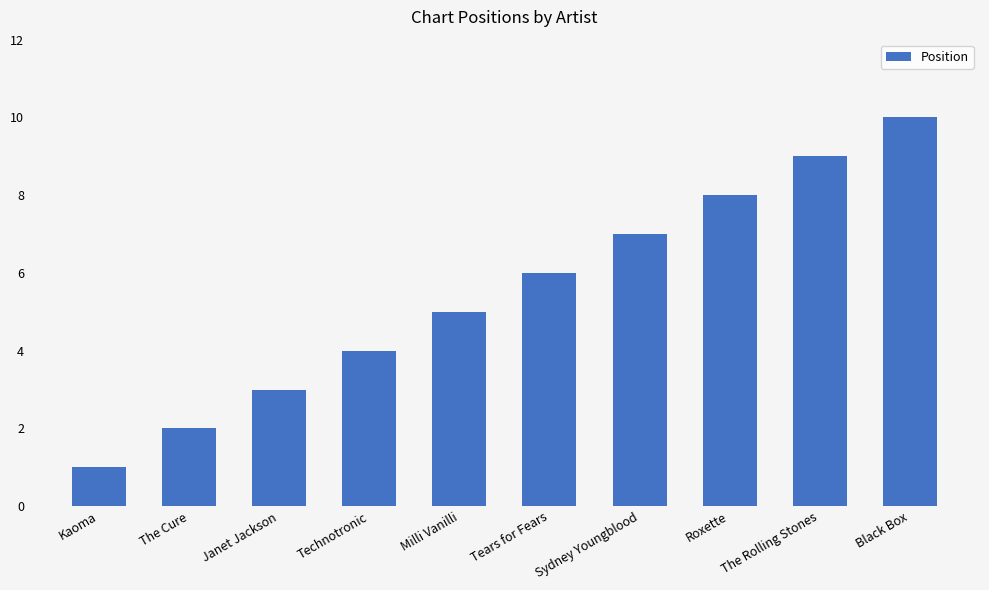

What is the approximate value at Milli Vanilli?

5